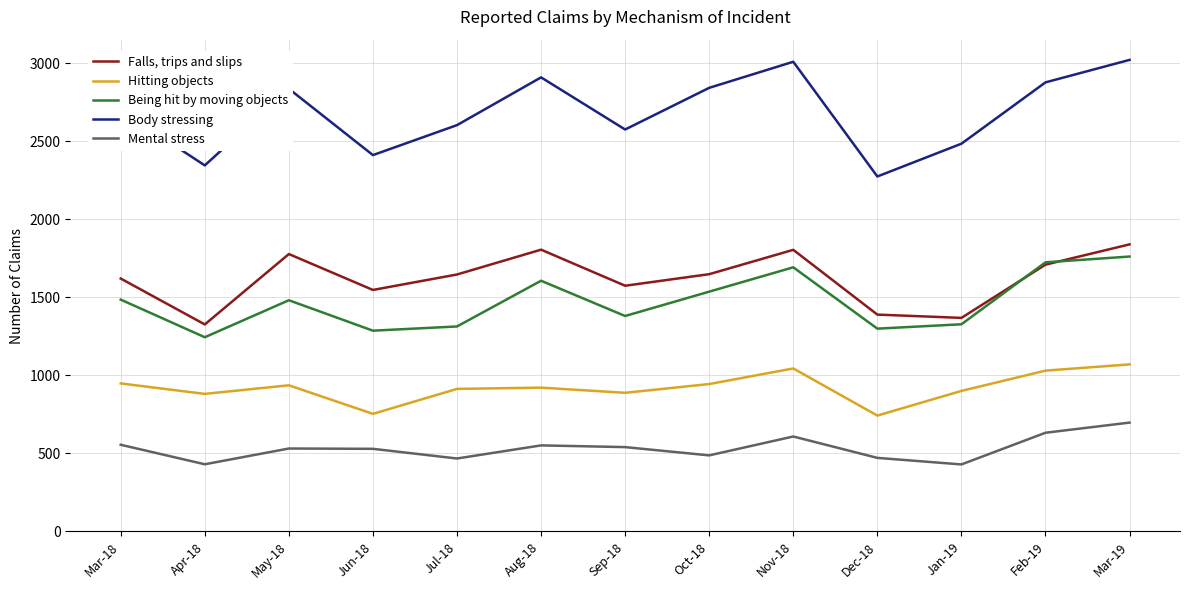

What is the difference between the highest and lowest values at Mar-19?

2324